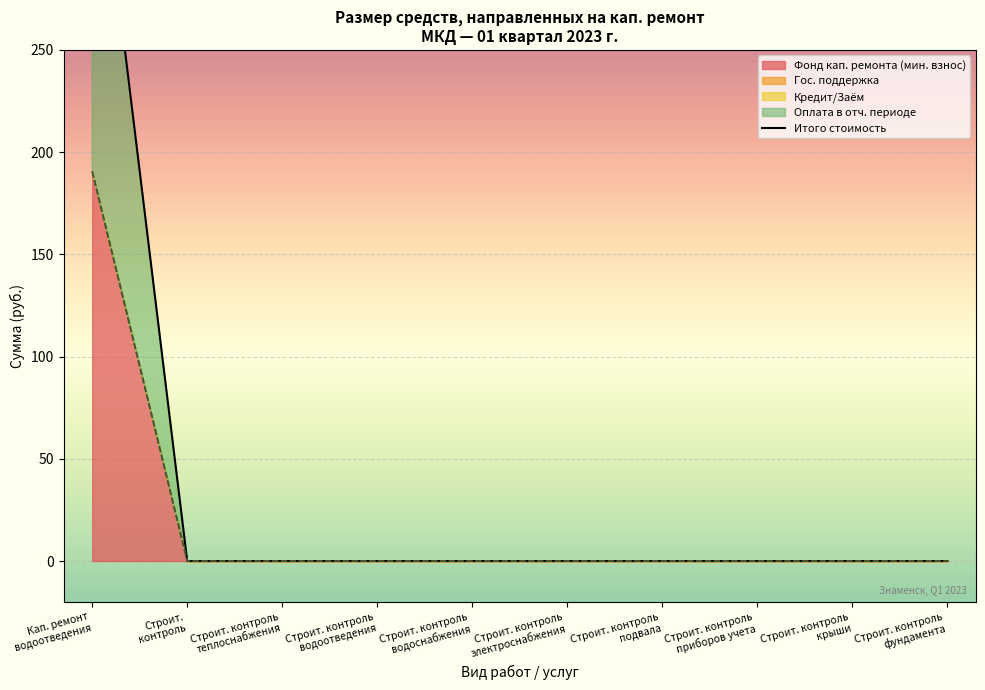

Between Строит.
контроль and Строит. контроль
приборов учета, which is larger?

Строит.
контроль